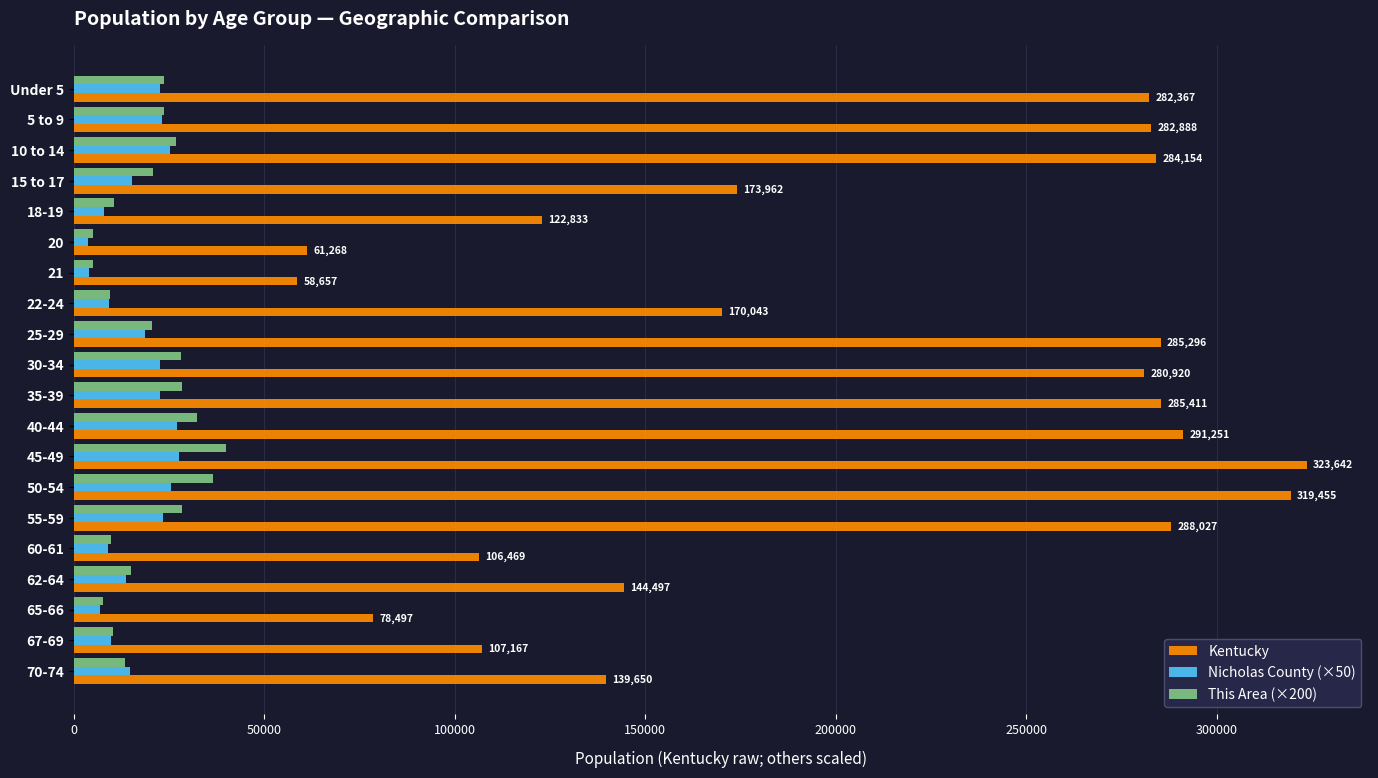

What is the maximum value for This Area (×200)?

40000